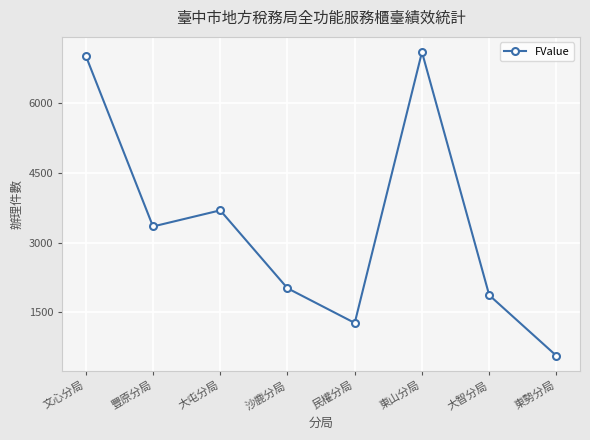

What is the change in value from 大智分局 to 東勢分局?

-1308